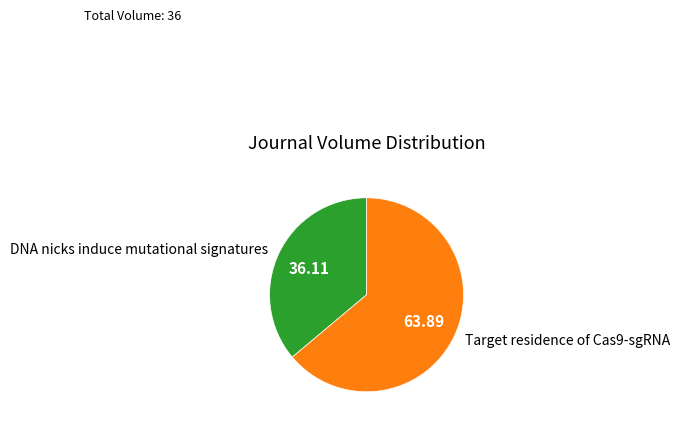

What is the ratio of the value at DNA nicks induce mutational signatures to the value at Target residence of Cas9-sgRNA?

0.6